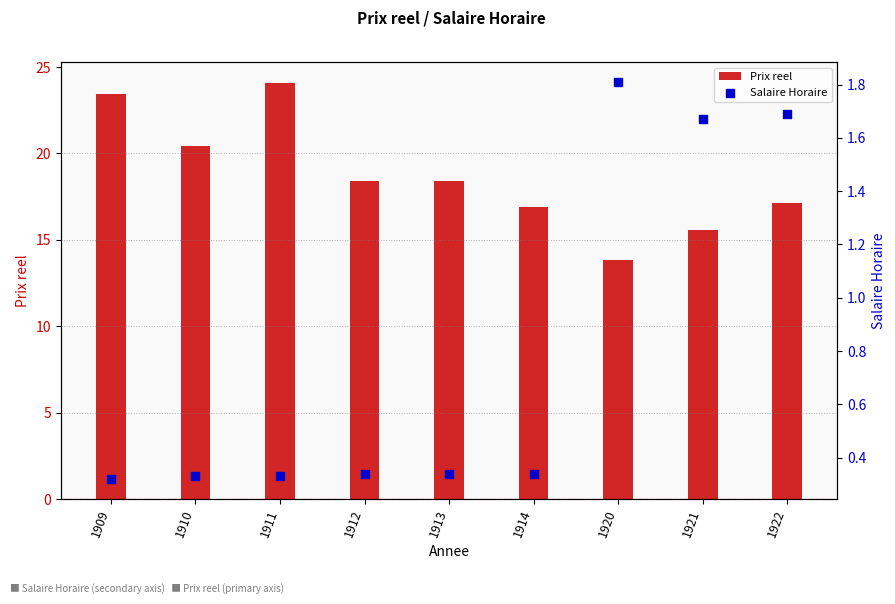

At how many categories does at least one series exceed 22?

2